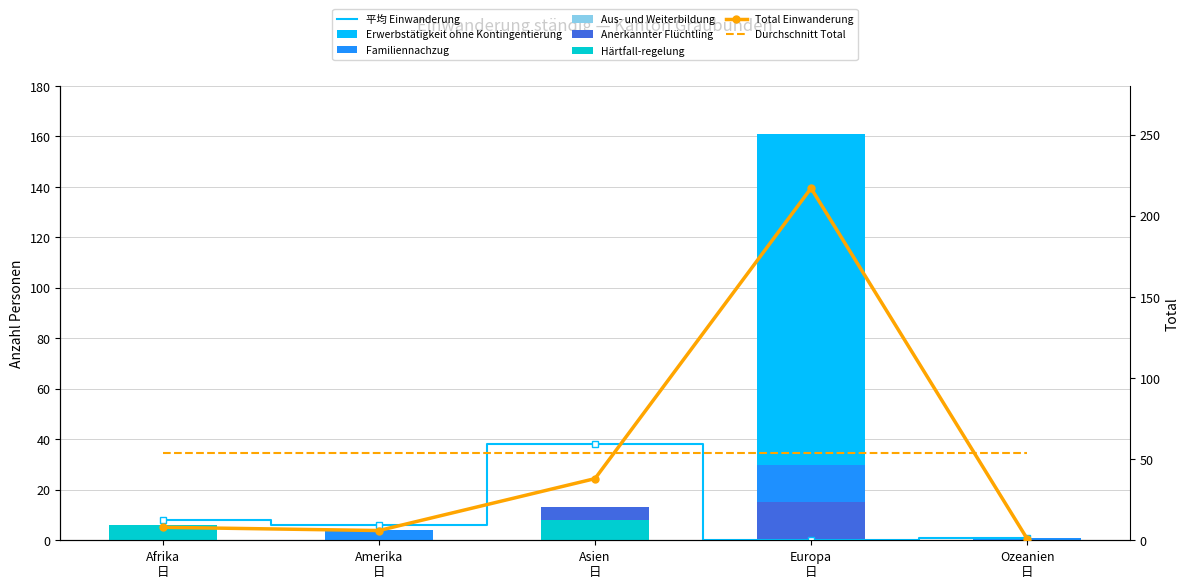

Which label corresponds to the largest value in the chart?

Europa 日